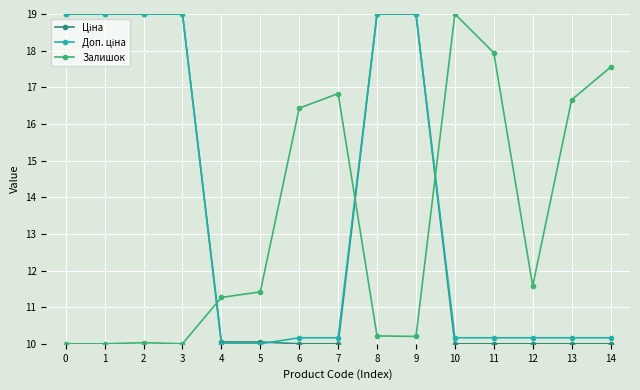

What is the difference between the highest and lowest values at 2?

9.0